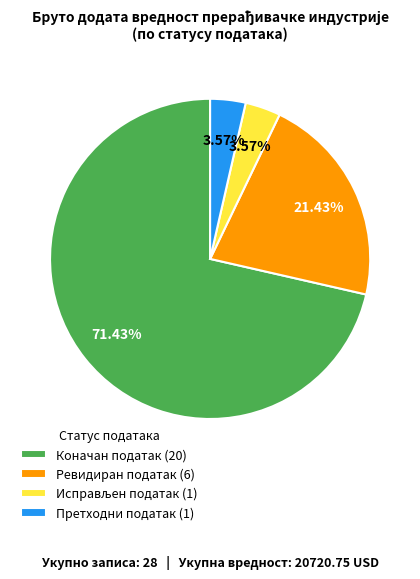

How many slices are in this pie chart?

4